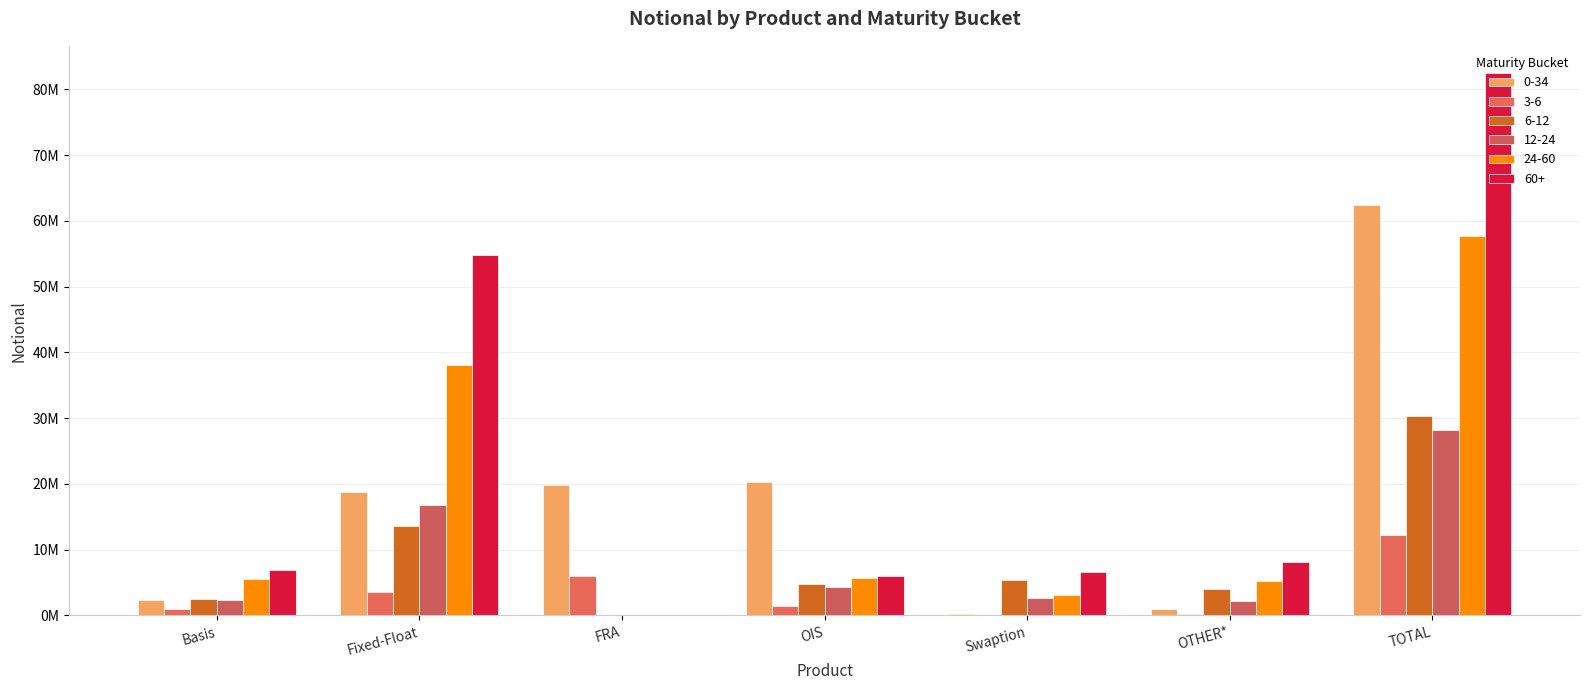

At which label is 60+ closest to 41238539?

Fixed-Float